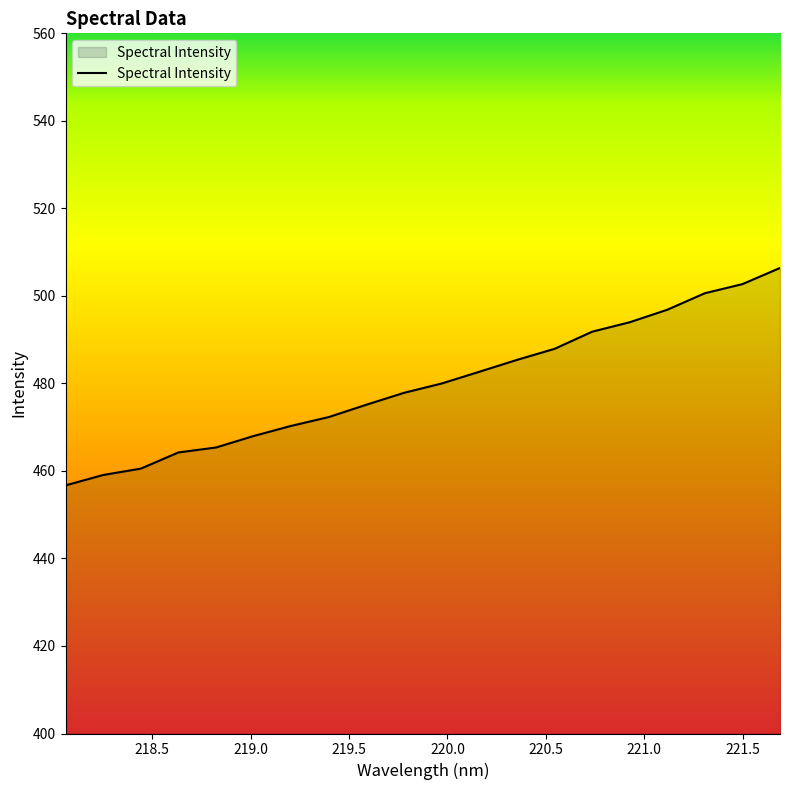

What is the smallest value displayed?

456.7